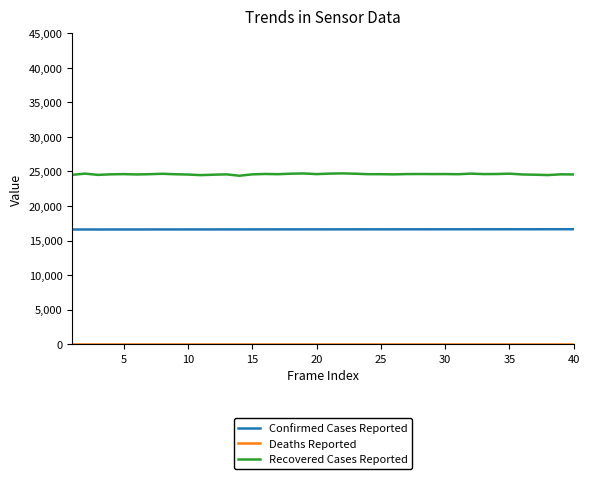

True or false: Confirmed Cases Reported and Recovered Cases Reported cross at least once.

False